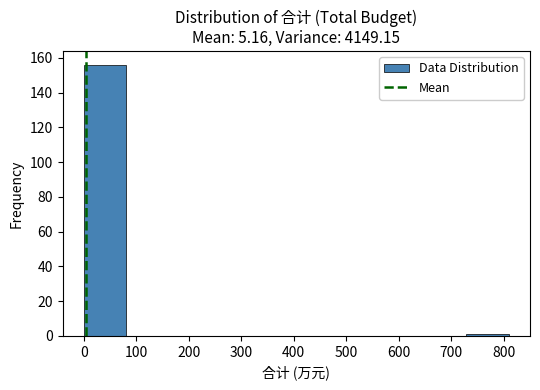

Reading left to right, list every bar in this chart as the range it spans on the x-axis followed by its height. Neither the bar edges nor the heights are printed on the chart, so give them approximately, as read against the axes.

0 to 80: 156
80 to 160: 0
160 to 240: 0
240 to 320: 0
320 to 400: 0
400 to 490: 0
490 to 570: 0
570 to 650: 0
650 to 730: 0
730 to 810: under 2